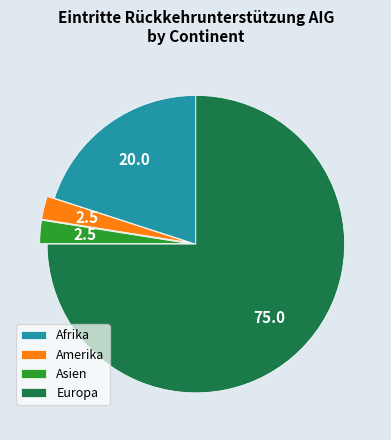

Is Europa the majority of the pie?

Yes